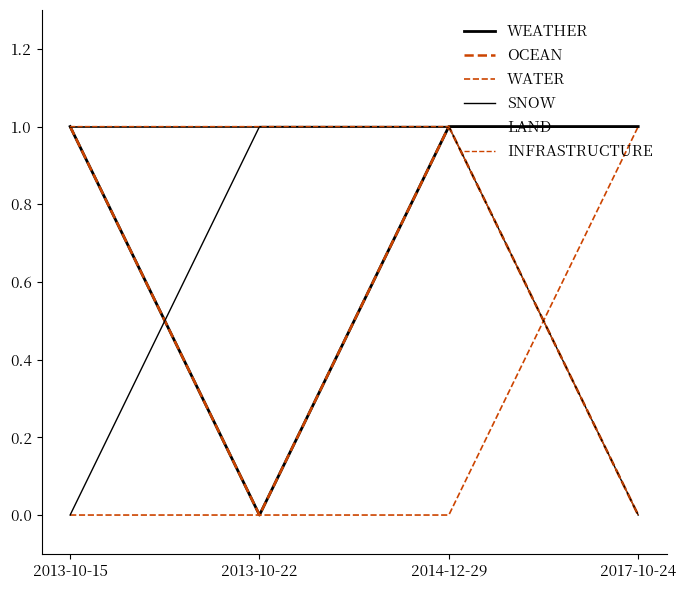

Does the chart display data point markers on the line(s)?

No